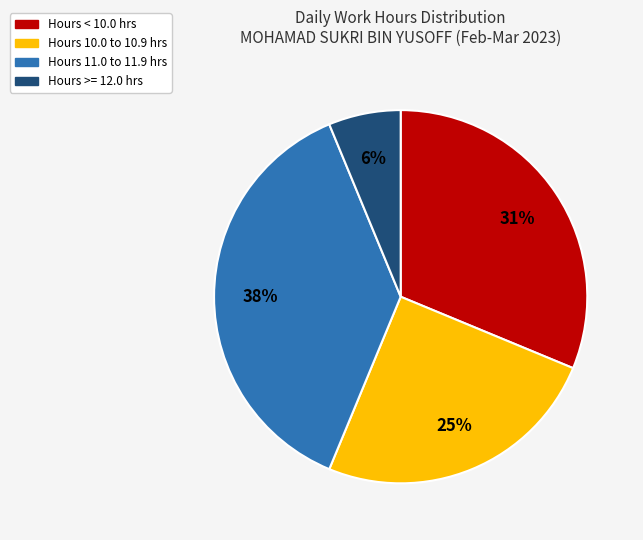

Which has a higher value, Hours 10.0 to 10.9 hrs or Hours < 10.0 hrs?

Hours < 10.0 hrs